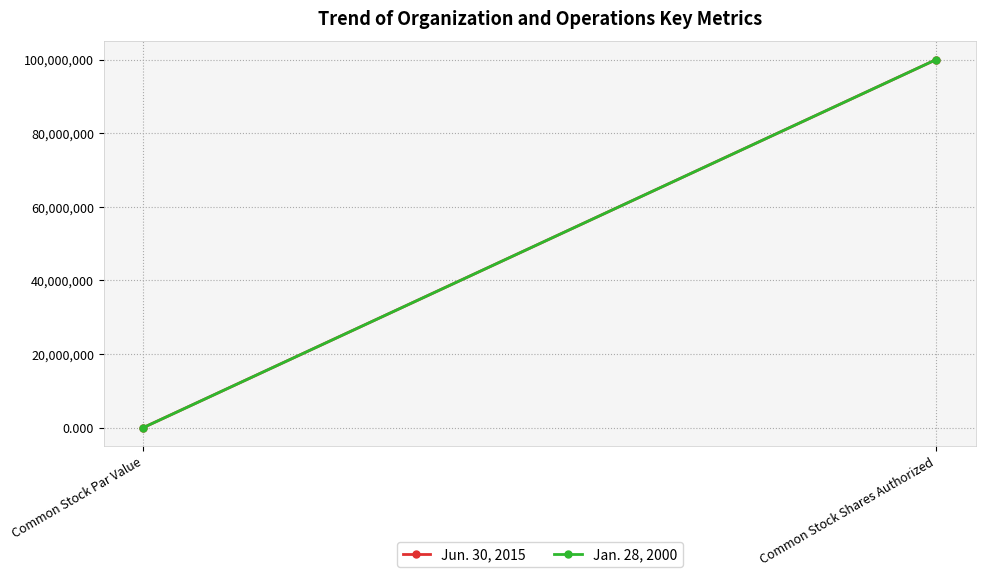

At which label does Jun. 30, 2015 reach its minimum?

Common Stock Par Value